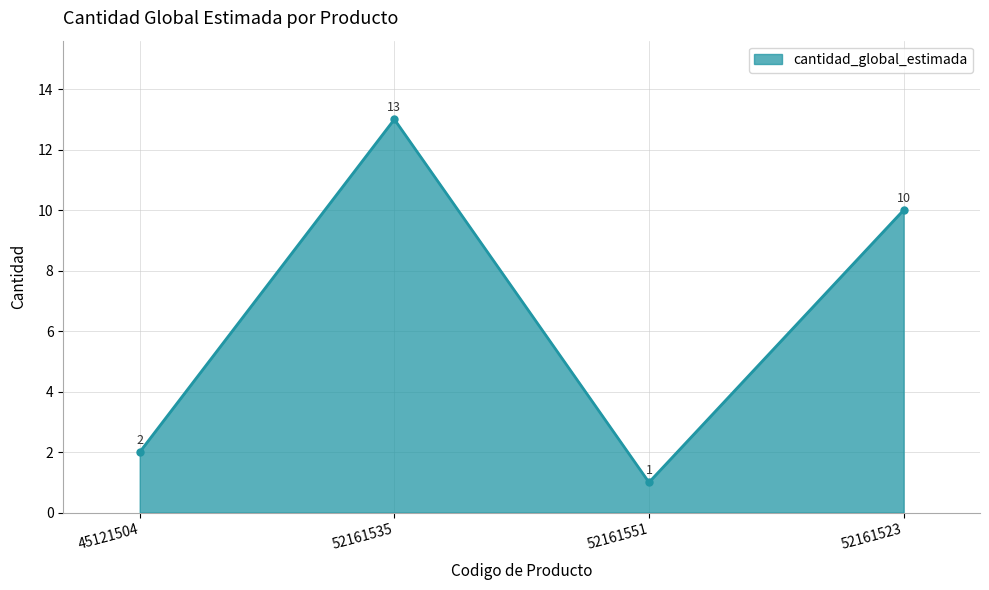

The value at 45121504 is 2. True or false?

True